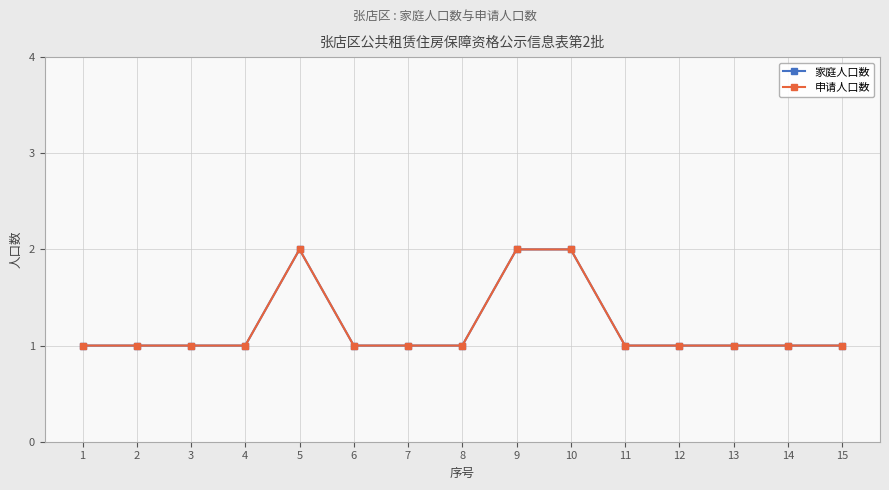

Reading left to right, extract all data points from this chart.

家庭人口数: 1=1	2=1	3=1	4=1	5=2	6=1	7=1	8=1	9=2	10=2	11=1	12=1	13=1	14=1	15=1
申请人口数: 1=1	2=1	3=1	4=1	5=2	6=1	7=1	8=1	9=2	10=2	11=1	12=1	13=1	14=1	15=1